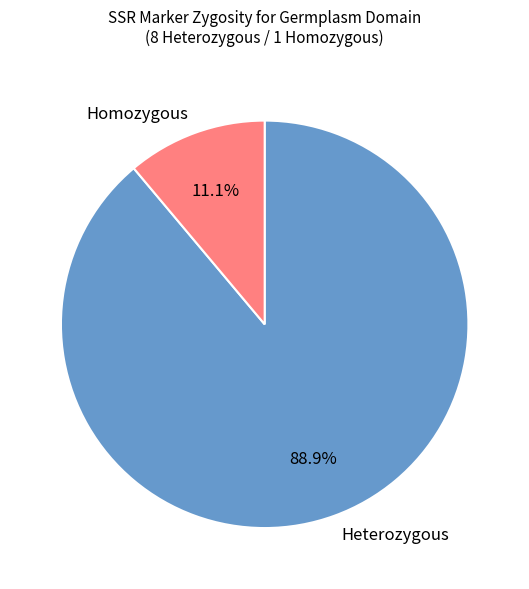

Is Homozygous the majority of the pie?

No